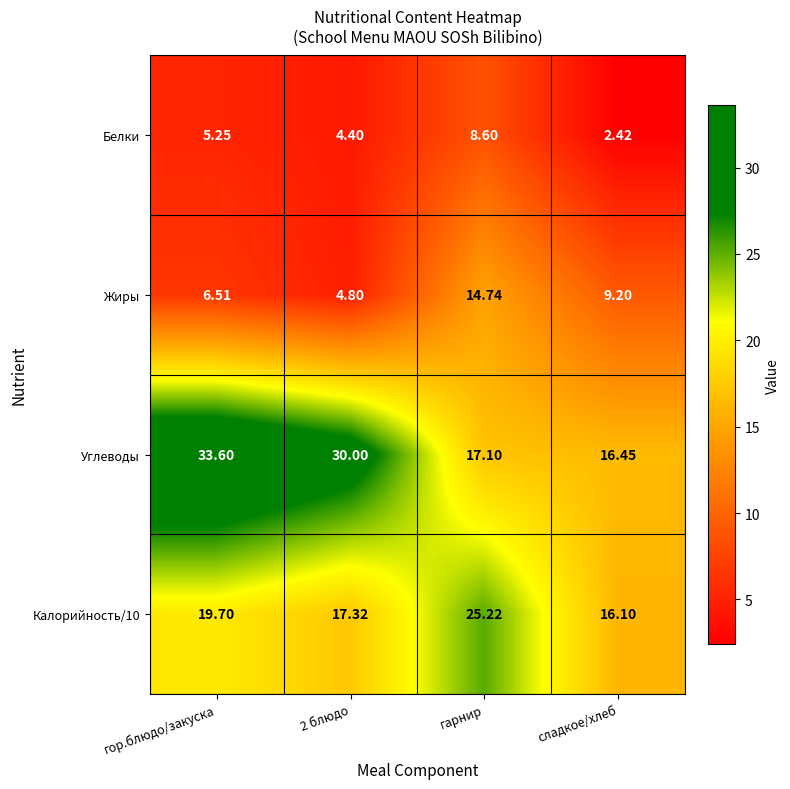

At which label is Калорийность/10 closest to 20?

гор.блюдо/закуска